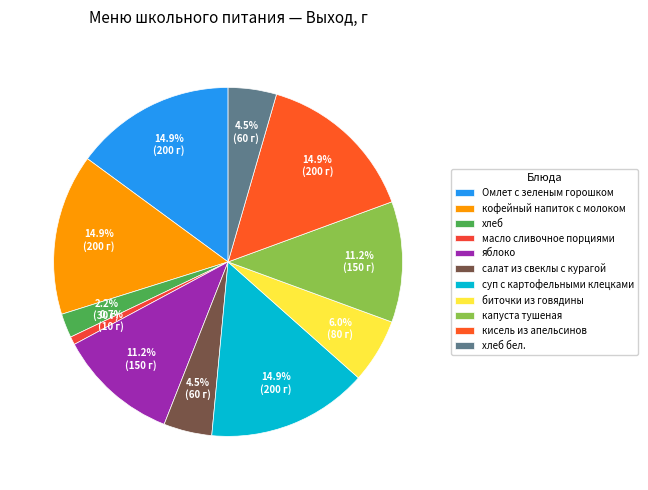

To the nearest percent, what is the difference between the яблоко and кисель из апельсинов slice percentages?

4%